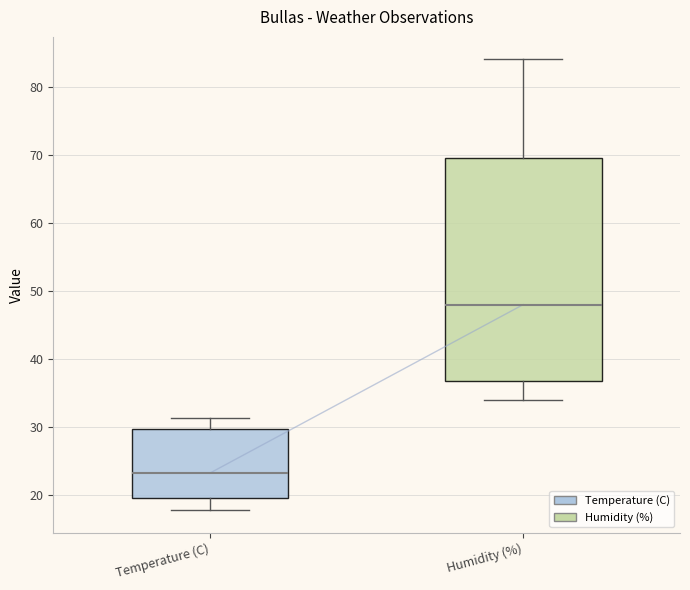

Comparing the boxes themselves (not the whiskers), which one is the tallest?

Humidity (%)